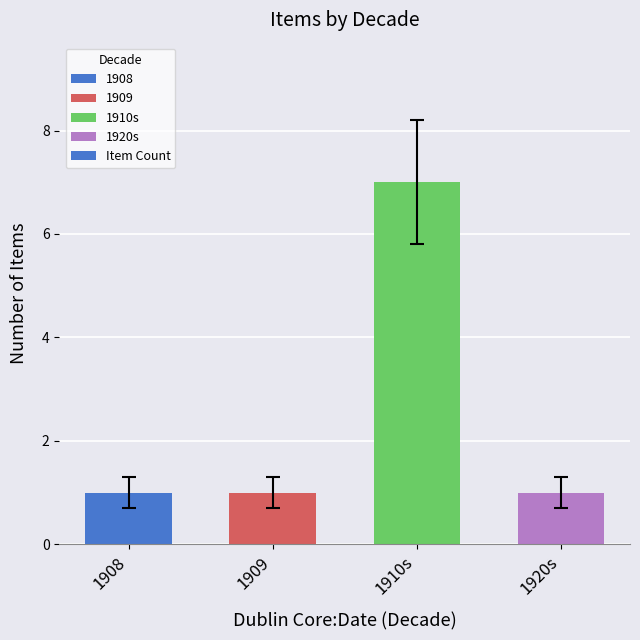

Which label corresponds to the largest value in the chart?

1910s